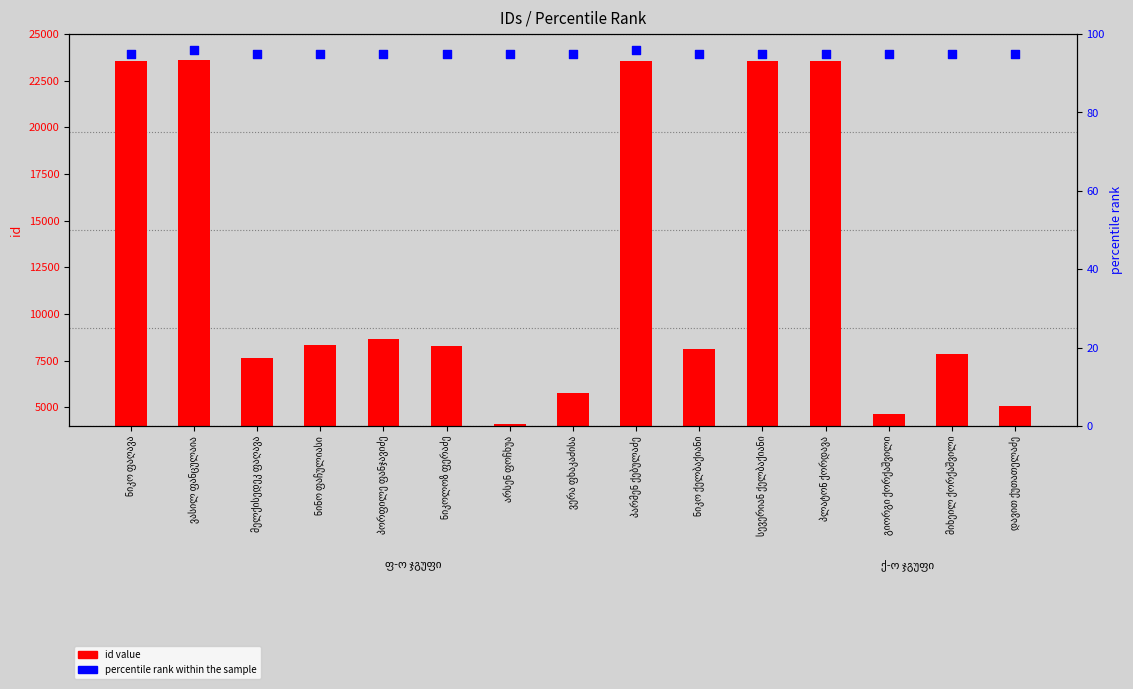

What are all the series names shown in the legend?

id value, percentile rank within the sample